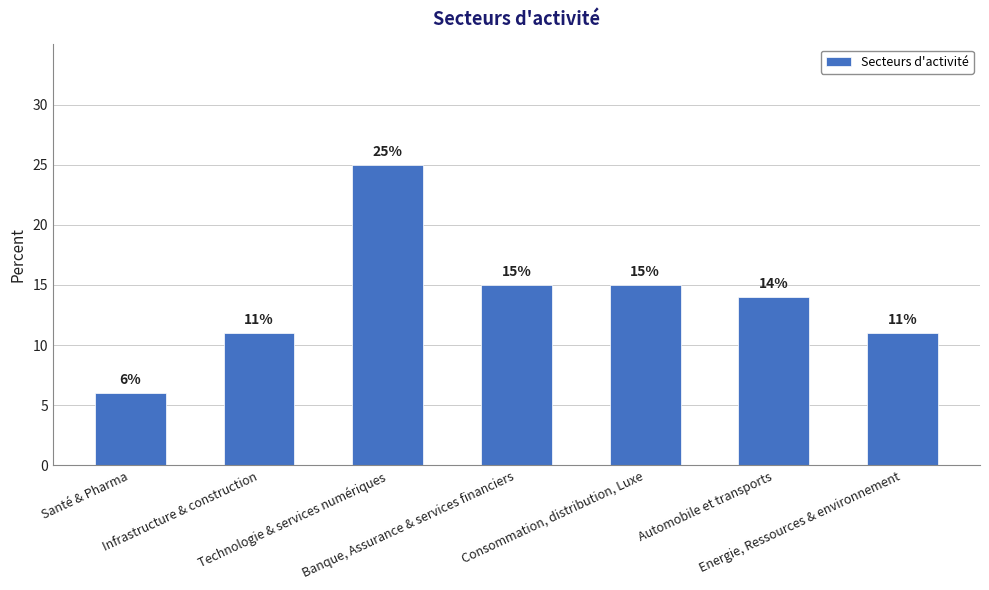

What is the smallest value displayed?

6.0